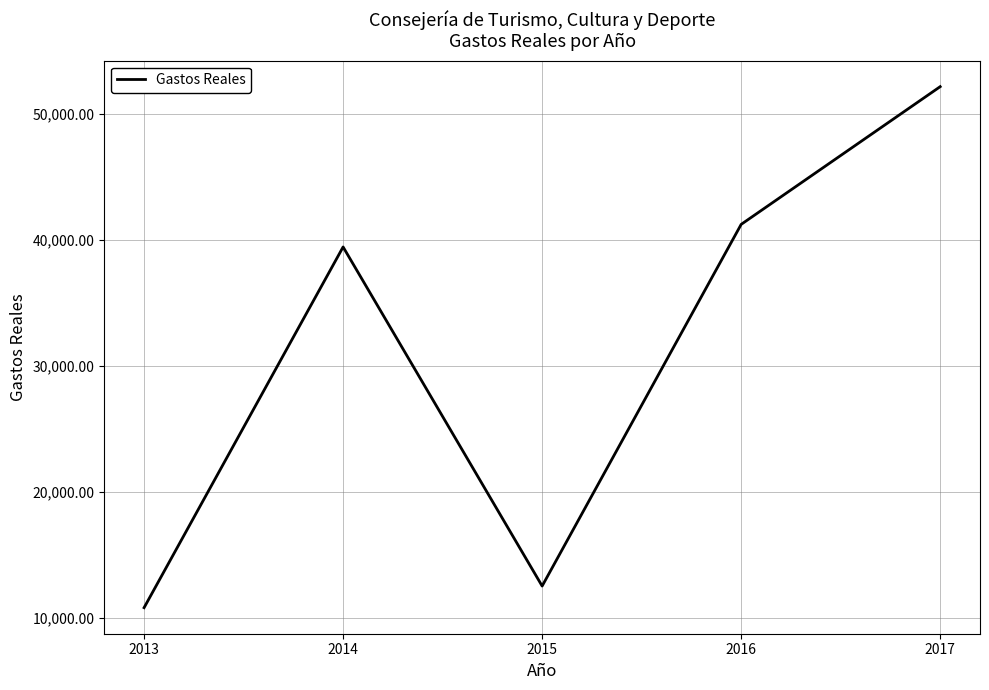

What is the change in value from 2014 to 2015?

-26920.3